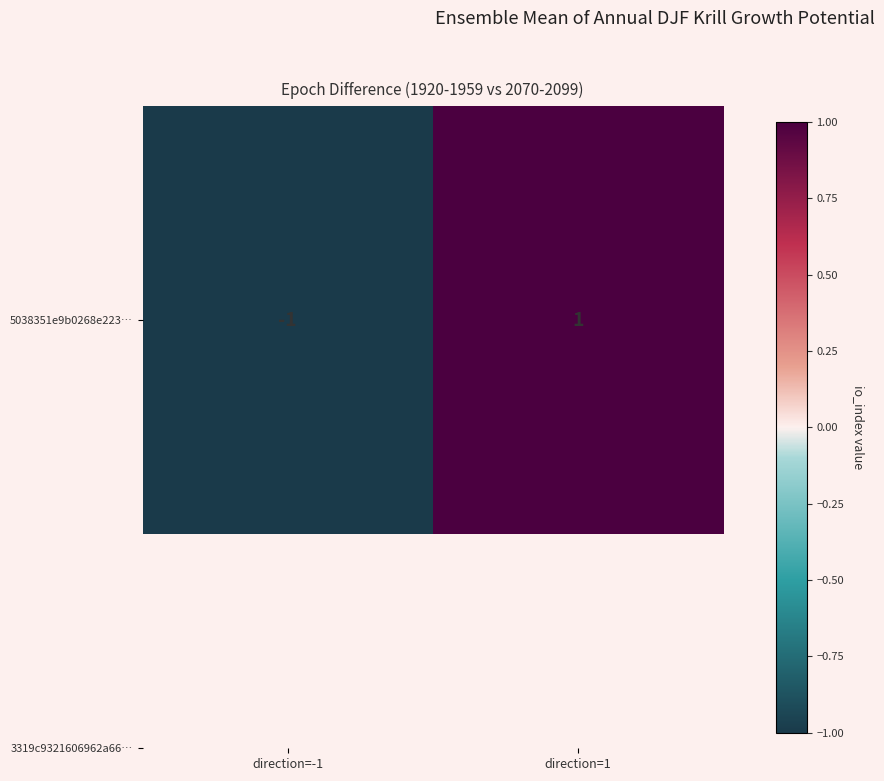

List the labels in order of value, smallest first.

direction=-1, direction=1